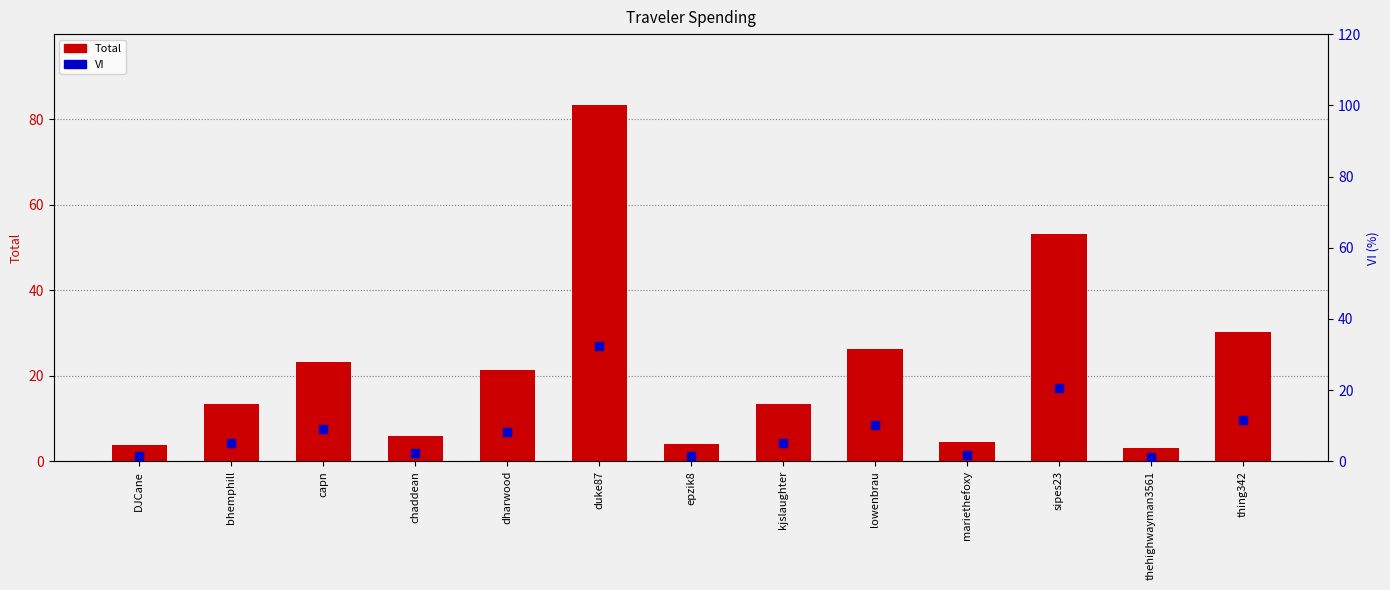

What are all the series names shown in the legend?

Total, VI